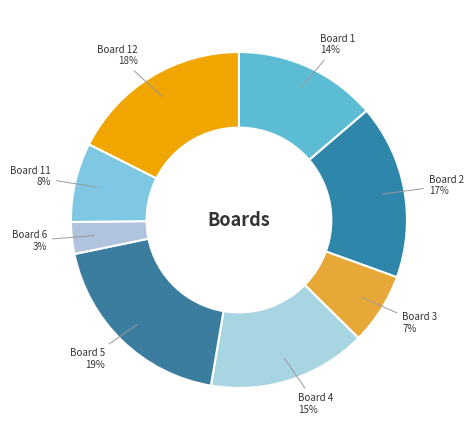

To the nearest percent, what is the average slice percentage?

12%